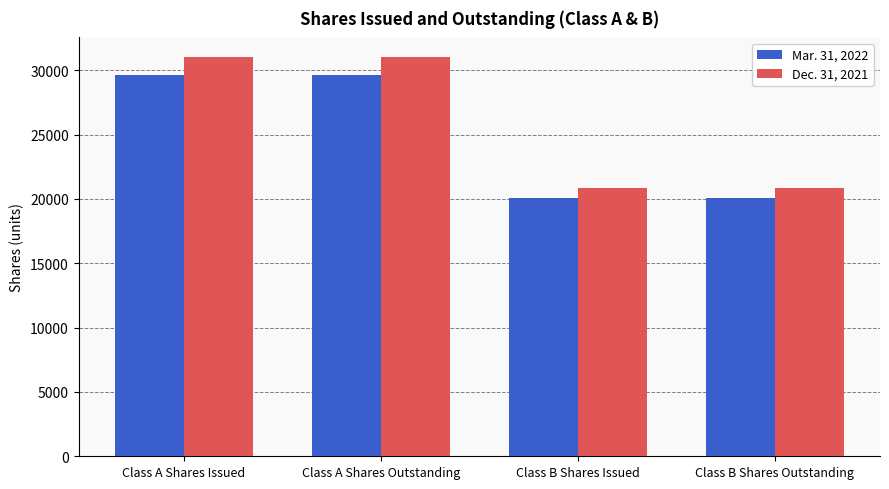

What is the total value across all series at Class A Shares Outstanding?

60583